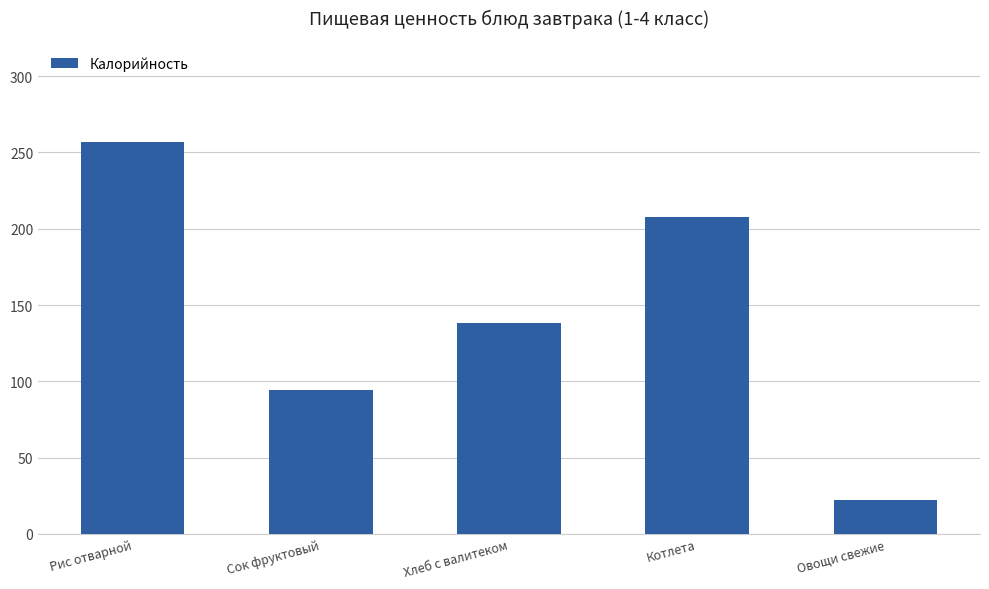

Which label corresponds to the largest value in the chart?

Рис отварной